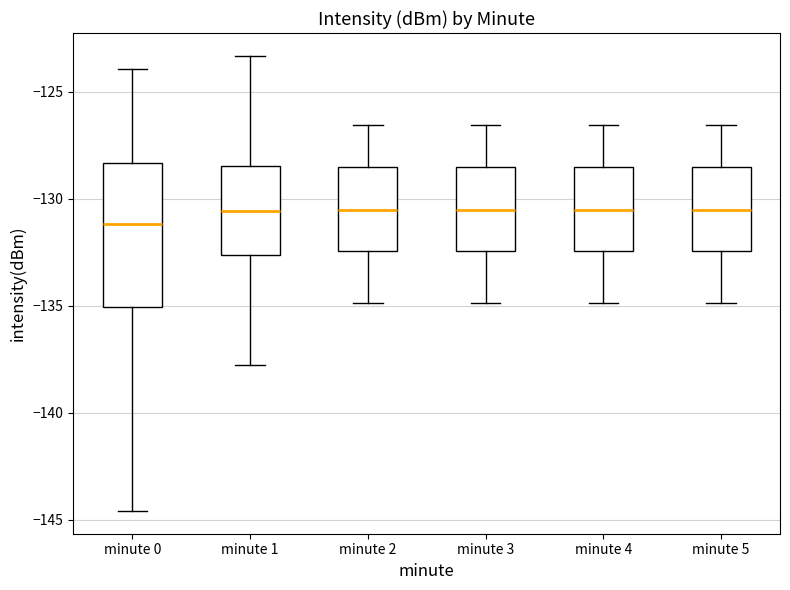

Reading left to right, read every box against the y-axis: the position of its median line, the range the box covers, and the ends of its whiskers. The values are not printed on the chart, so give them approximately, as read against the axis.

minute 0: median -131.0, box -135.0 to -128.5, whiskers -144.5 to -124.0
minute 1: median -130.5, box -132.5 to -128.5, whiskers -138.0 to -123.5
minute 2: median -130.5, box -132.5 to -128.5, whiskers -135.0 to -126.5
minute 3: median -130.5, box -132.5 to -128.5, whiskers -135.0 to -126.5
minute 4: median -130.5, box -132.5 to -128.5, whiskers -135.0 to -126.5
minute 5: median -130.5, box -132.5 to -128.5, whiskers -135.0 to -126.5